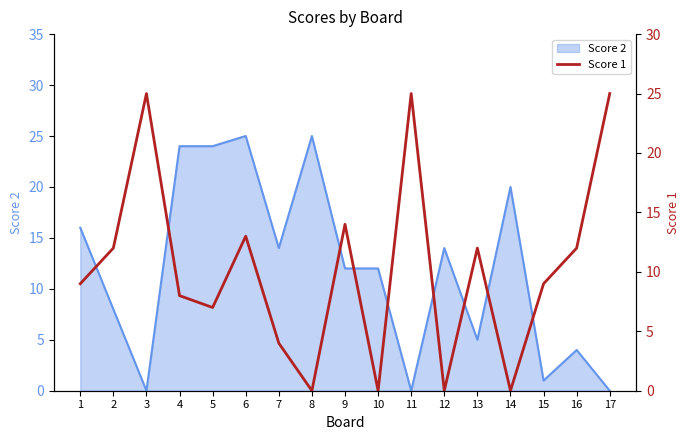

How many values are above zero?

13